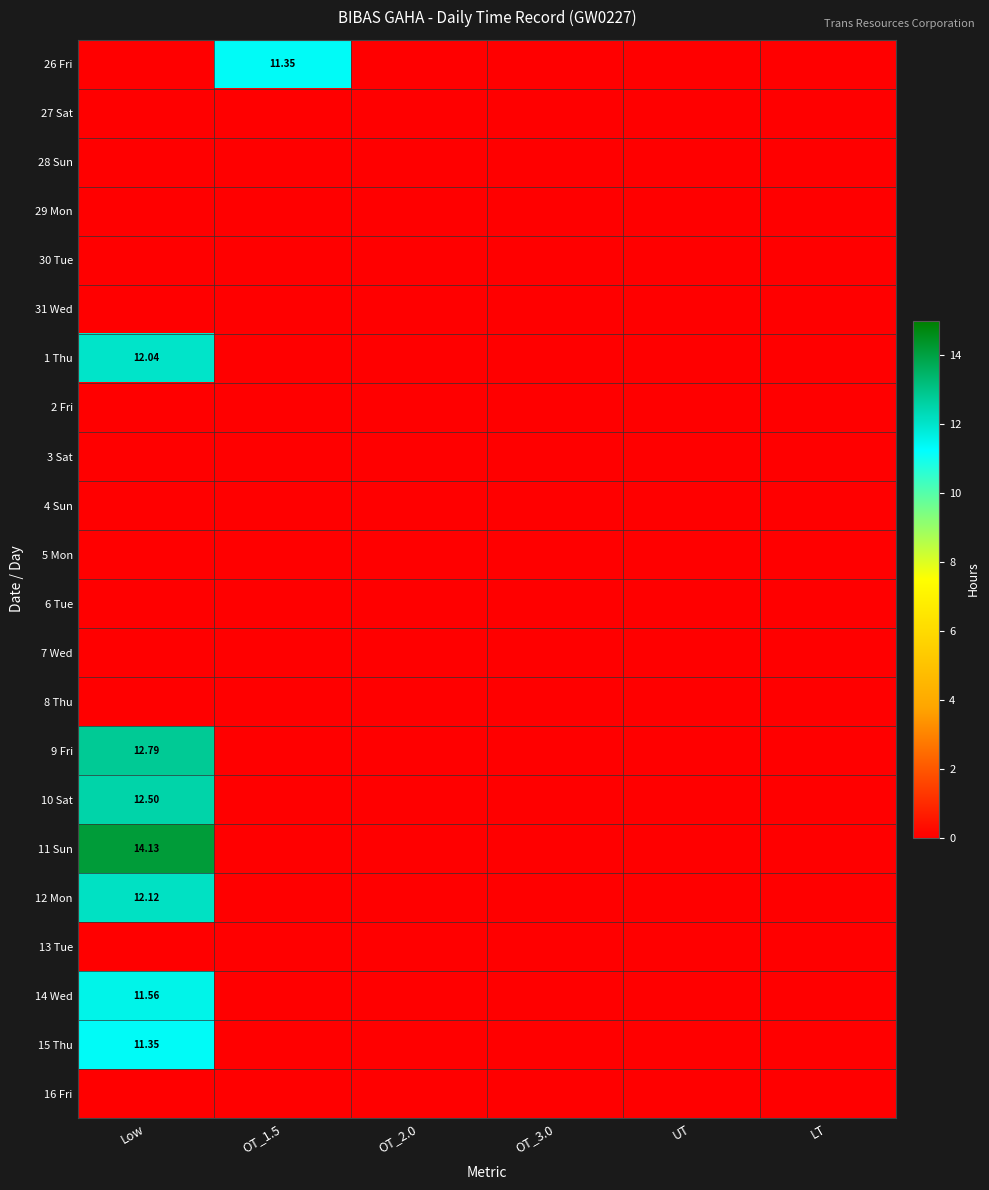

At which category is the sum across all series the highest?

Low